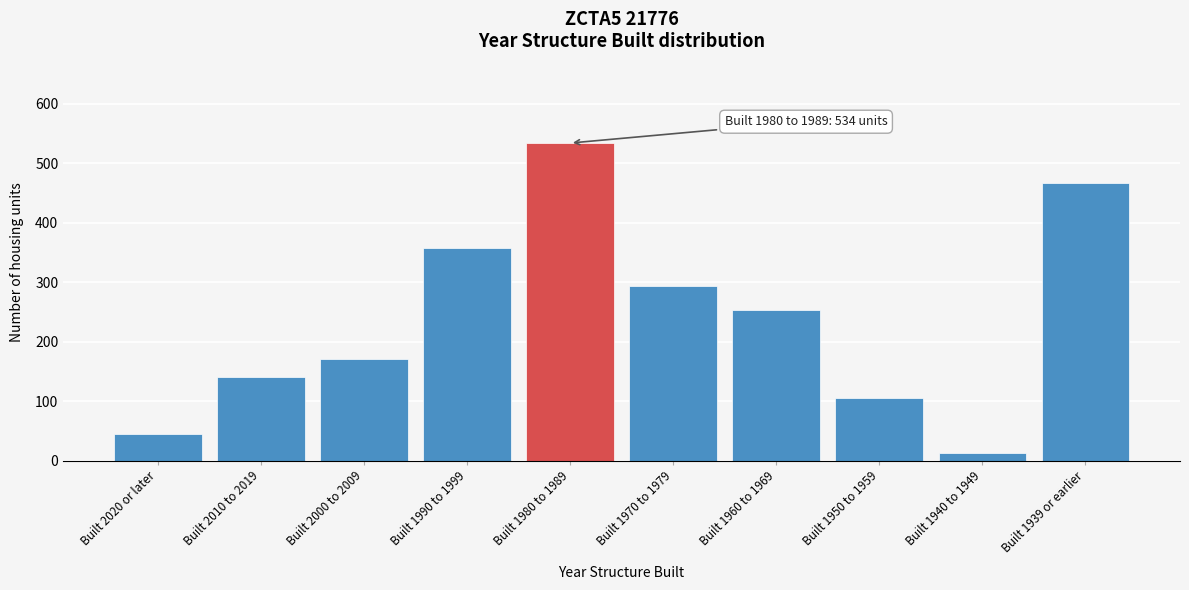

Reading left to right, extract all data points from this chart.

44	140	171	357	534	293	254	106	12	467